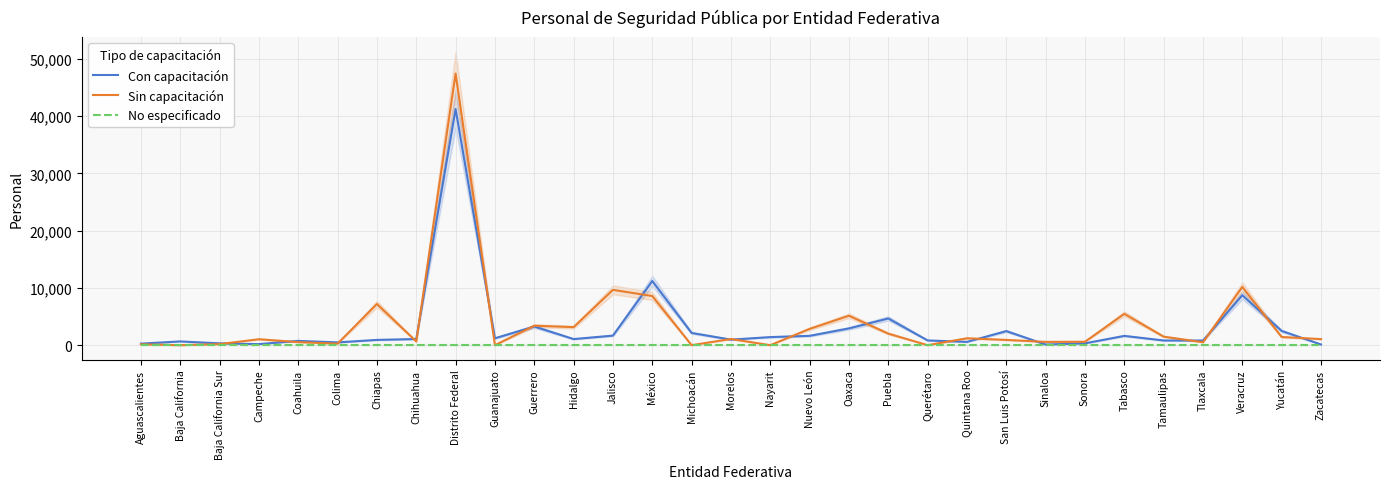

In Con capacitación, how many points are lower than both neighbors (excluding endpoints)?

8